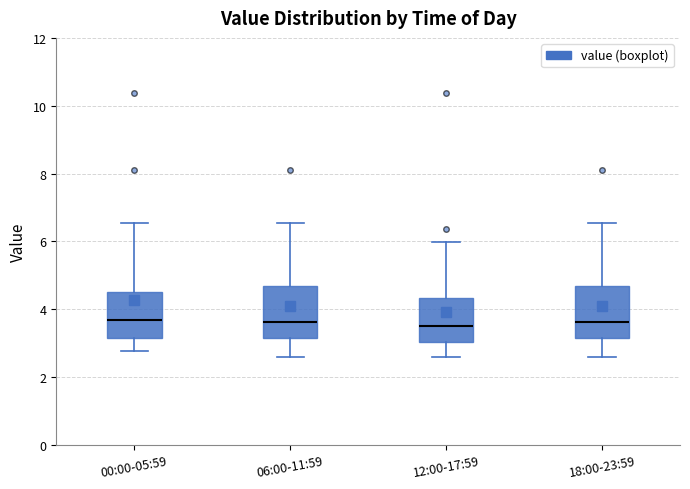

Reading left to right, transcribe this box plot: for each box, give where its median line is, the range the box spans, and where its two whiskers end, as read against the y-axis. The values are not printed on the chart, so give them approximately, as read against the axis.

00:00-05:59: median 3.6, box 3.2 to 4.6, whiskers 2.8 to 6.6
06:00-11:59: median 3.6, box 3.2 to 4.6, whiskers 2.6 to 6.6
12:00-17:59: median 3.6, box 3.0 to 4.4, whiskers 2.6 to 6.0
18:00-23:59: median 3.6, box 3.2 to 4.6, whiskers 2.6 to 6.6